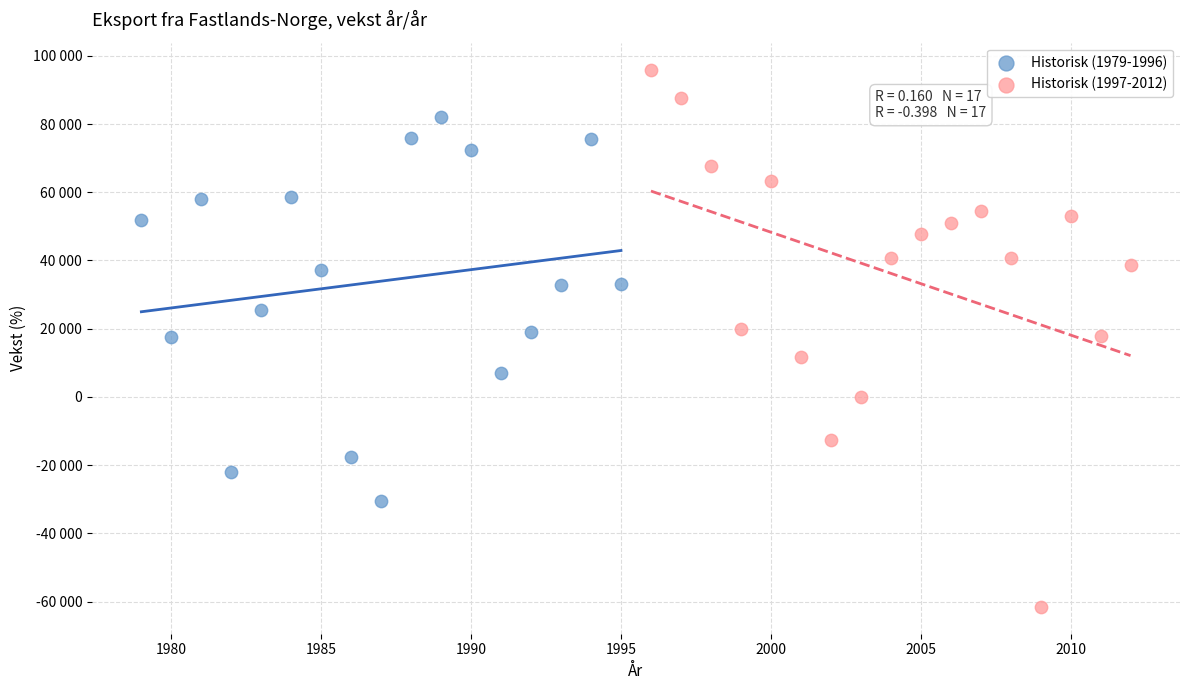

Which series has the widest spread of Y values?

Historisk (1997-2012)